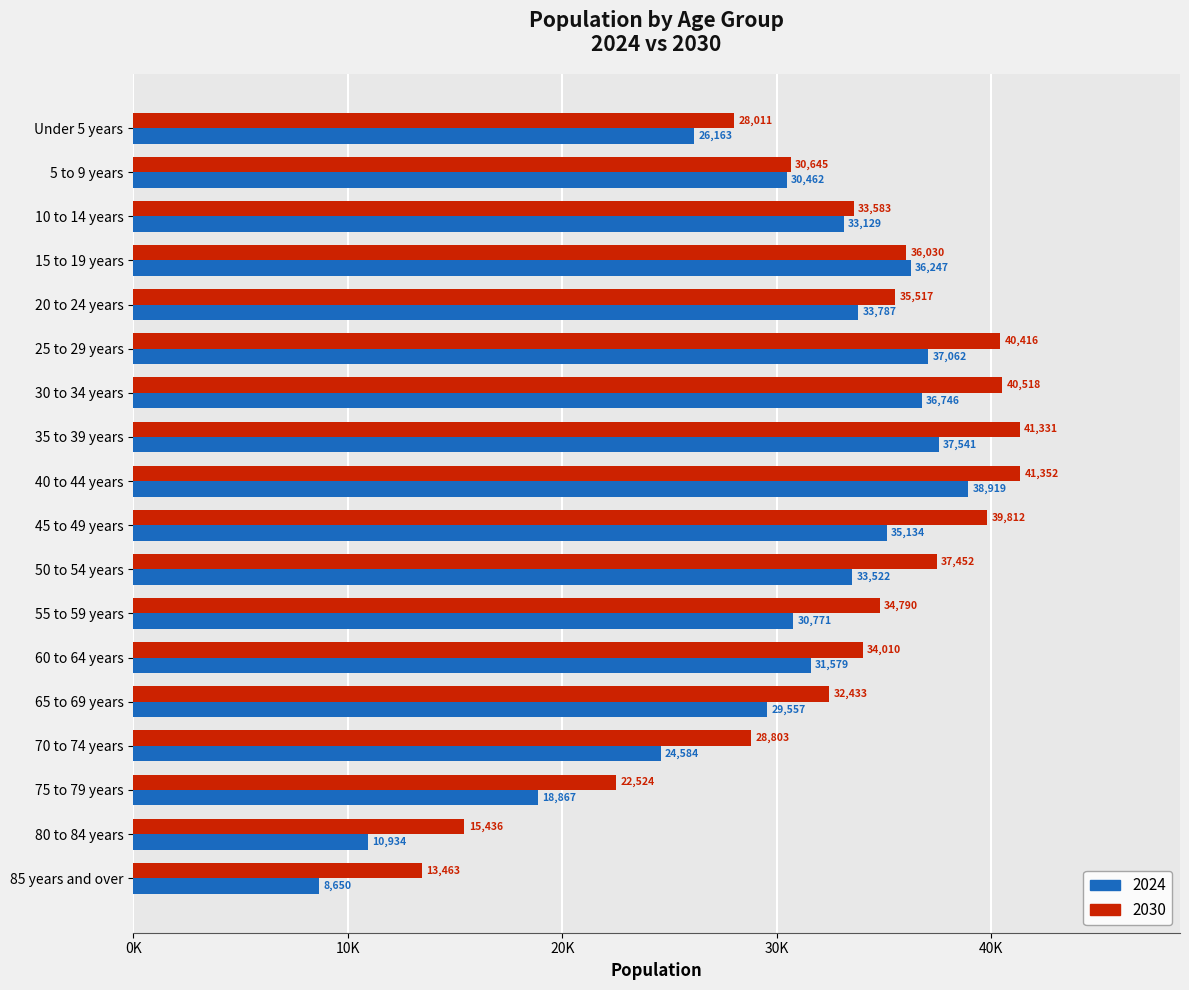

Rank the categories by 2030 value from highest to lowest.

40 to 44 years, 35 to 39 years, 30 to 34 years, 25 to 29 years, 45 to 49 years, 50 to 54 years, 15 to 19 years, 20 to 24 years, 55 to 59 years, 60 to 64 years, 10 to 14 years, 65 to 69 years, 5 to 9 years, 70 to 74 years, Under 5 years, 75 to 79 years, 80 to 84 years, 85 years and over